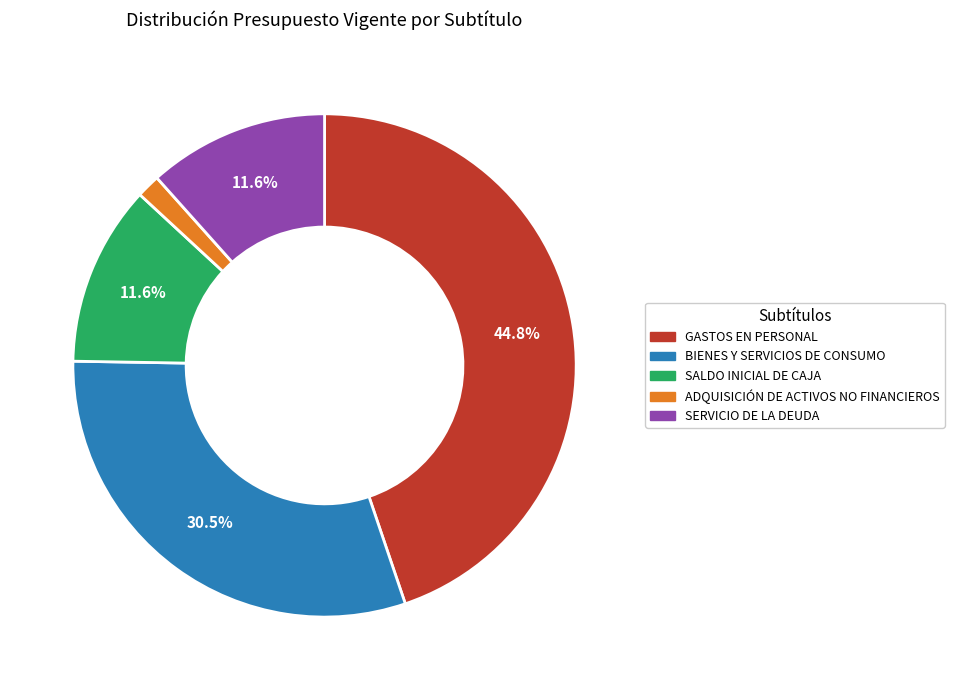

Approximately how many times larger is the value at GASTOS EN PERSONAL compared to BIENES Y SERVICIOS DE CONSUMO?

1.5